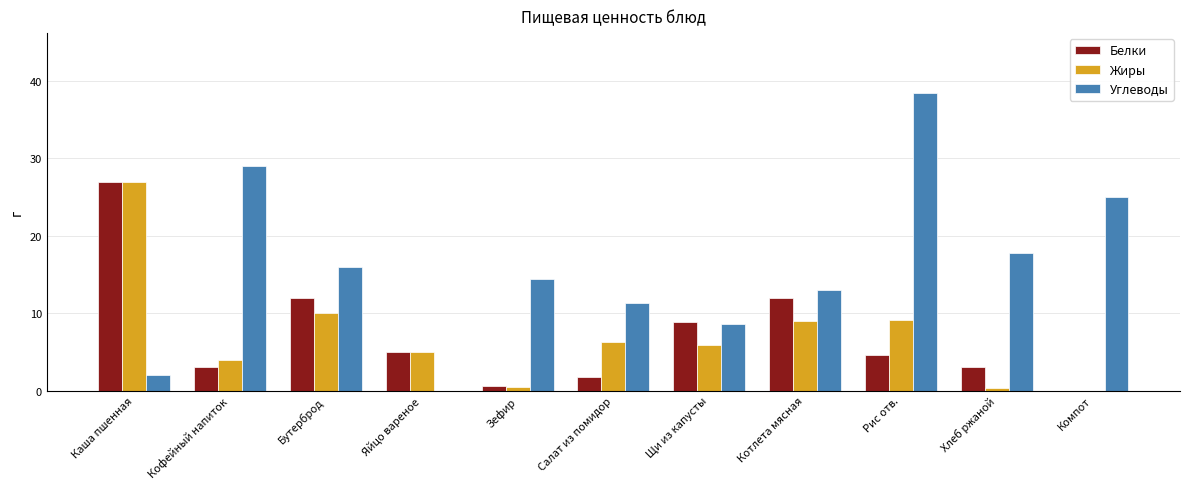

What is the highest value of the Белки series?

27.0